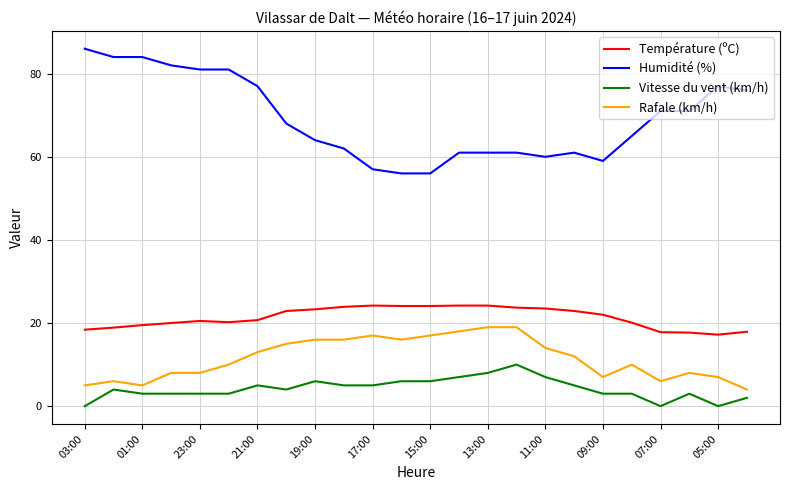

Which series has the largest total across all categories?

Humidité (%)